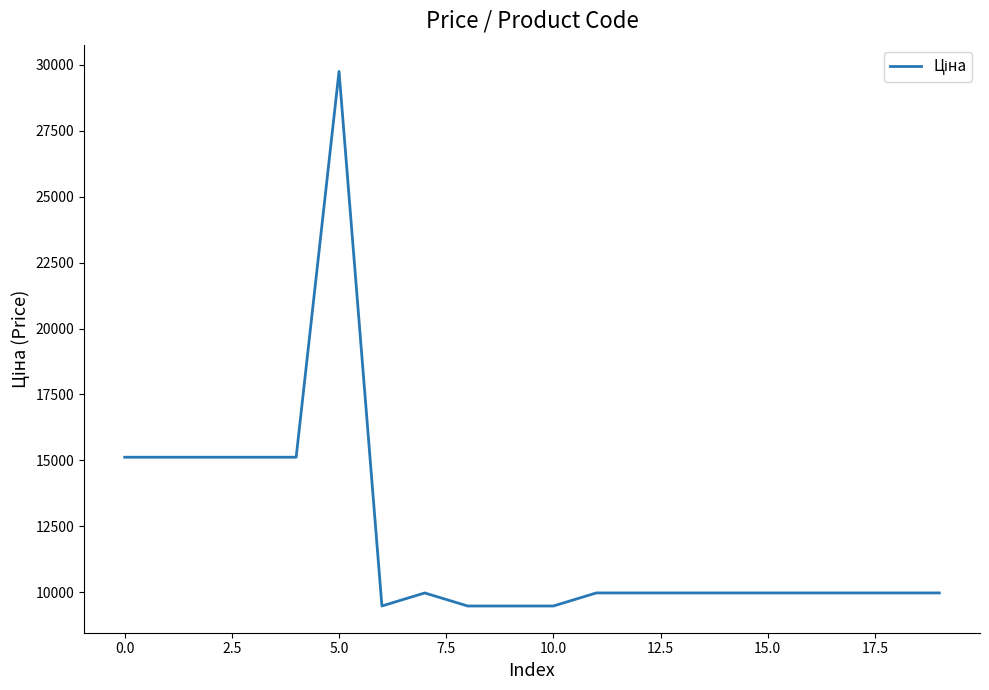

What is the difference between the maximum and minimum values?

20267.2